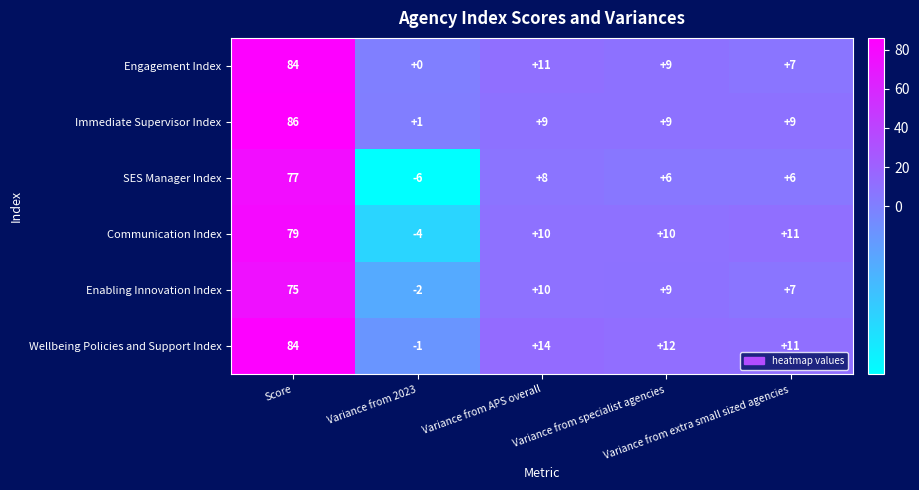

What is the difference between the maximum and minimum values in the Communication Index series?

83